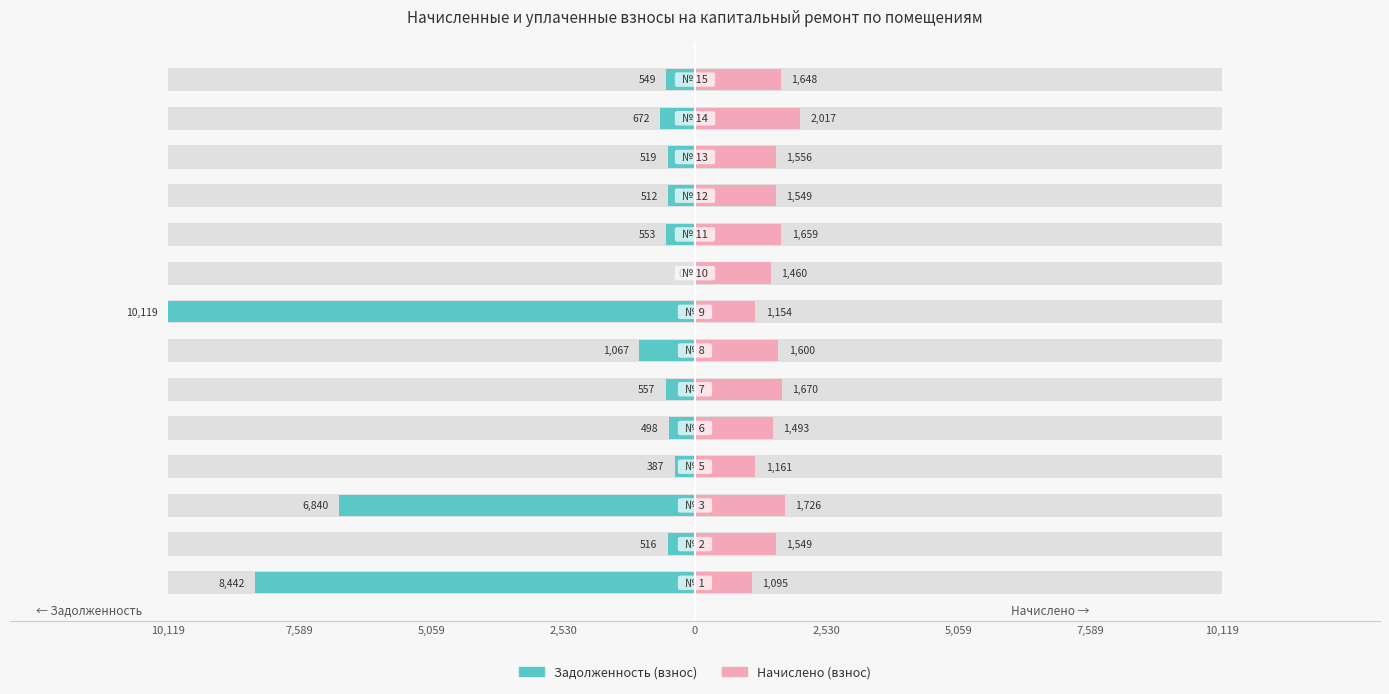

What is the total value across all series at 2,530?

-7347.2